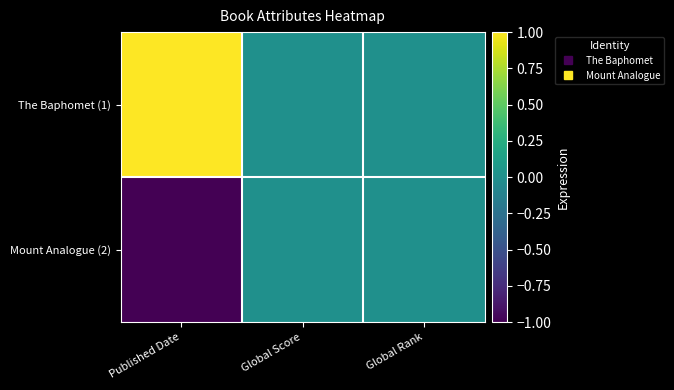

List the series in order of their overall mean, lowest first.

Mount Analogue (2), The Baphomet (1)